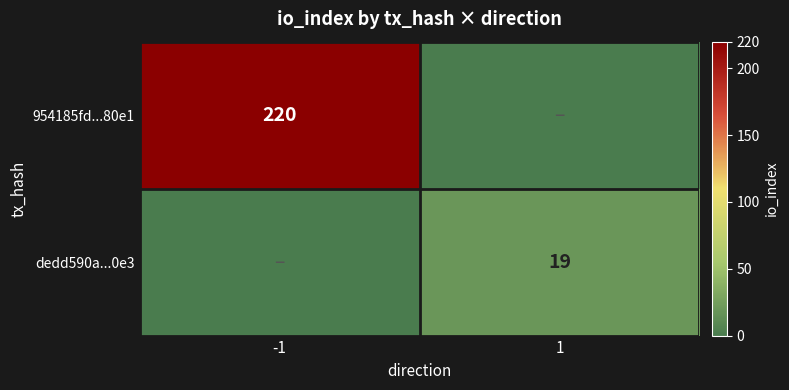

How many categories are shown in the chart?

2